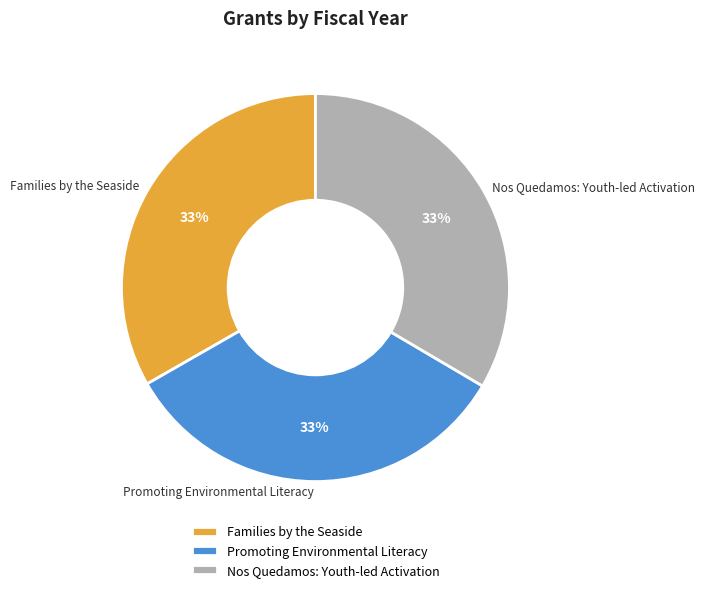

How many slices are in this pie chart?

3